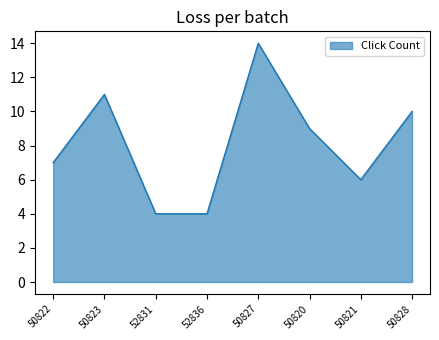

What is the difference between the maximum and minimum values?

10